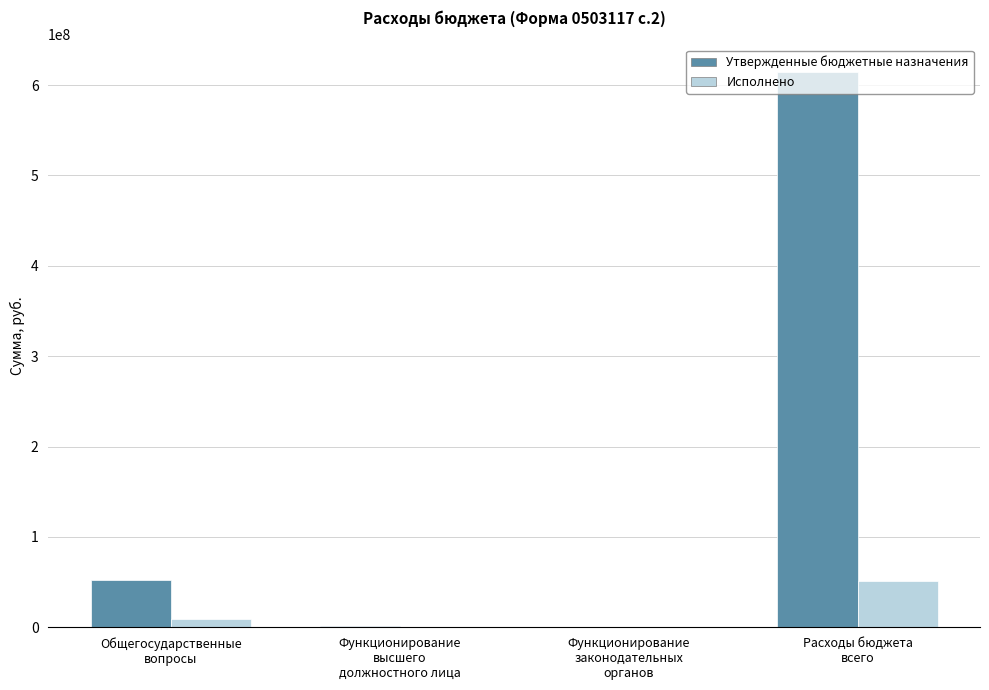

Are the bars grouped side by side (vs. stacked)?

Yes